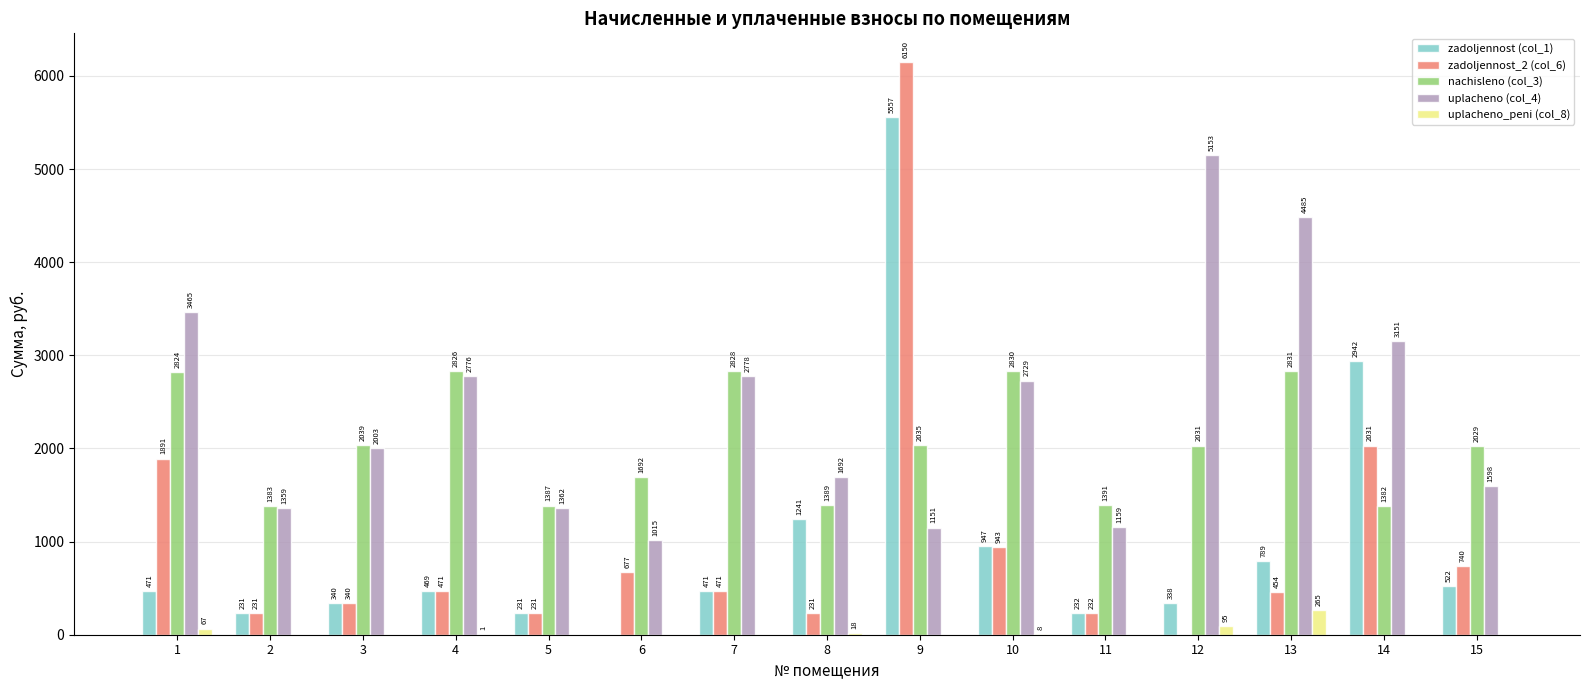

Read the zadoljennost_2 (col_6) value at 7.

471.4